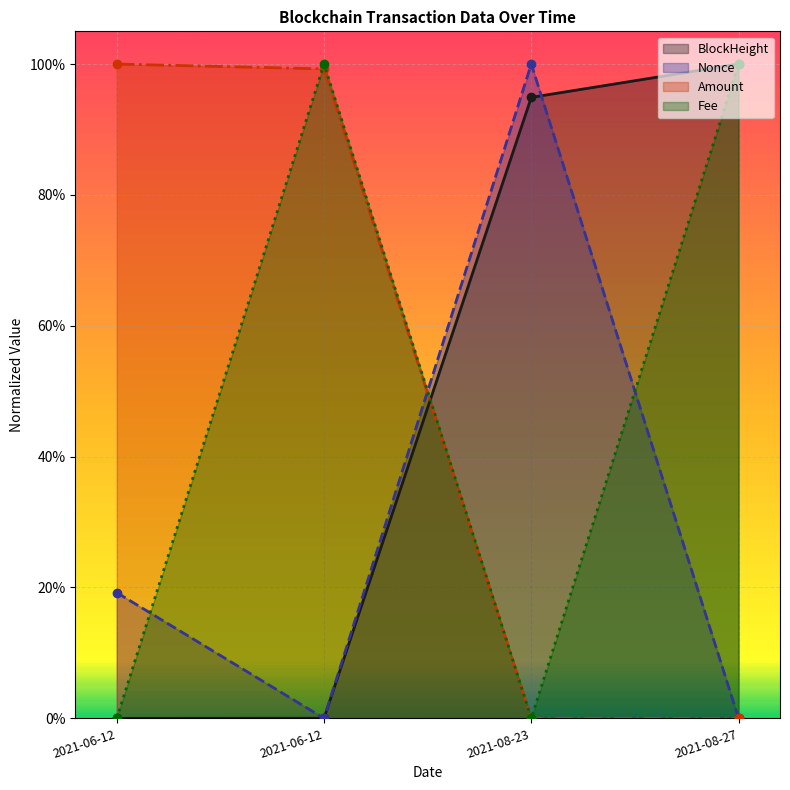

True or false: Nonce has more than 2 interior local peaks.

False